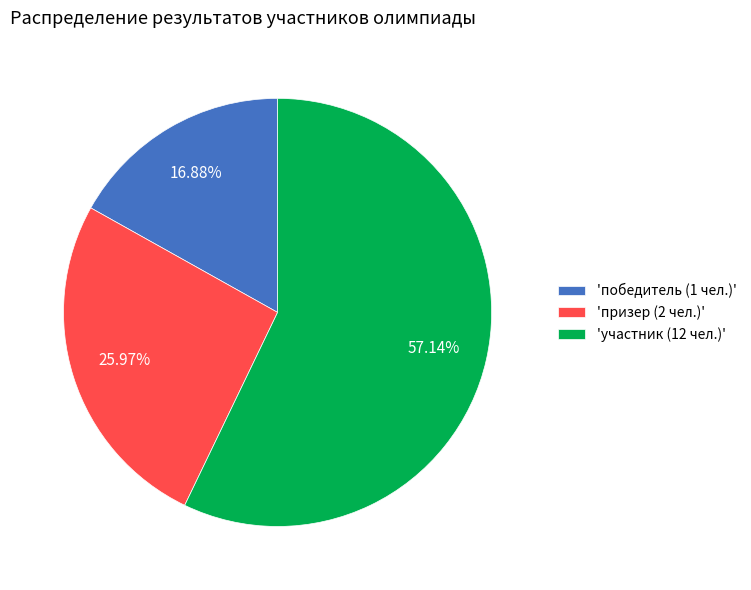

Does any single category account for the majority?

Yes